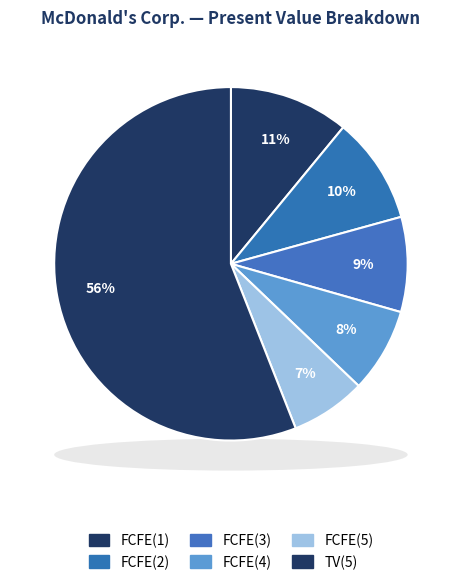

How many segments does this pie chart have?

6